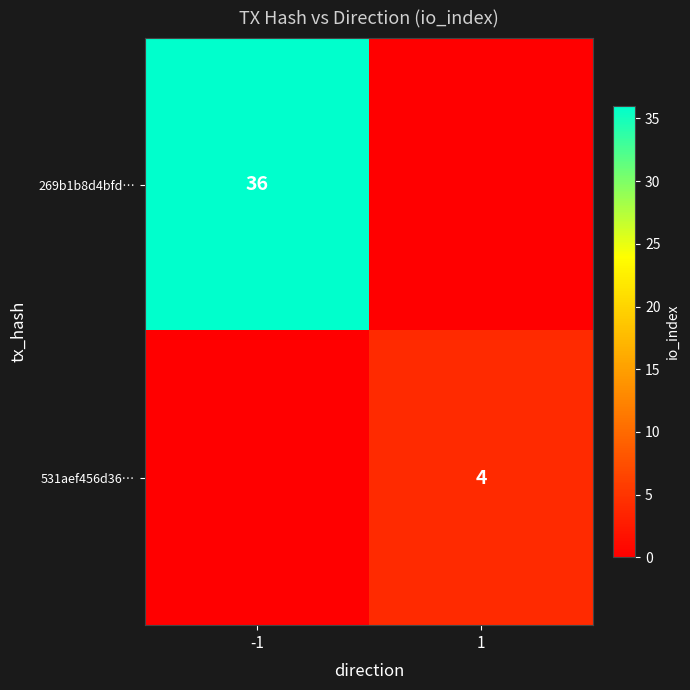

At which category is the sum across all series the highest?

-1